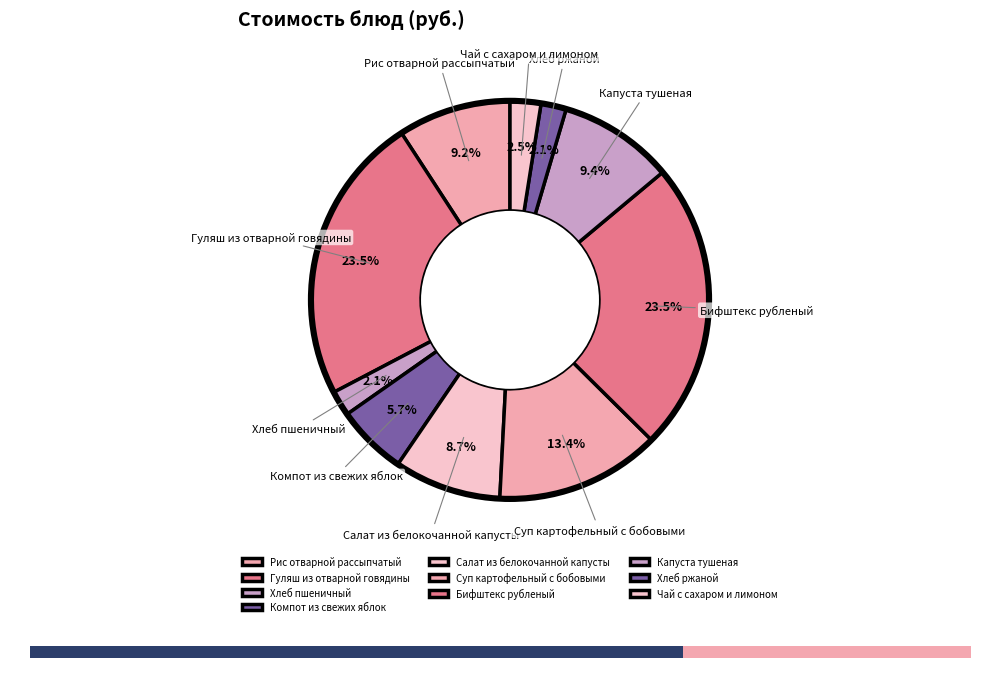

The Капуста тушеная slice represents 1% of the pie. True or false?

False